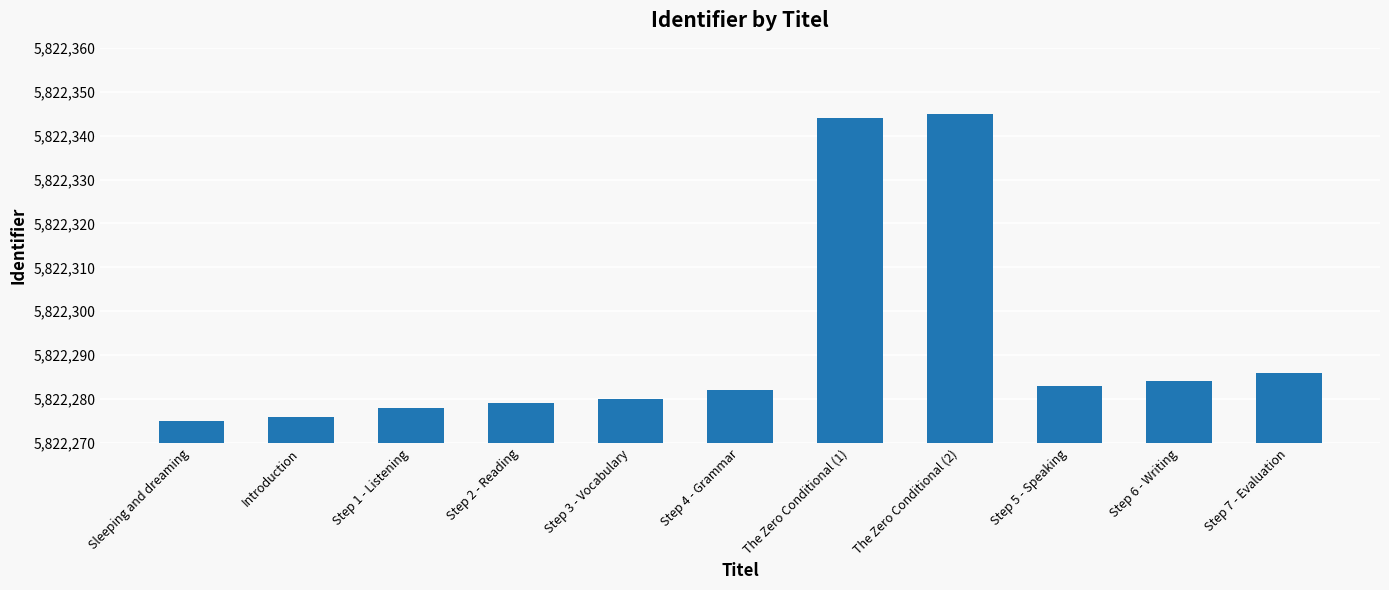

The value at Step 2 - Reading is 5822279. True or false?

True